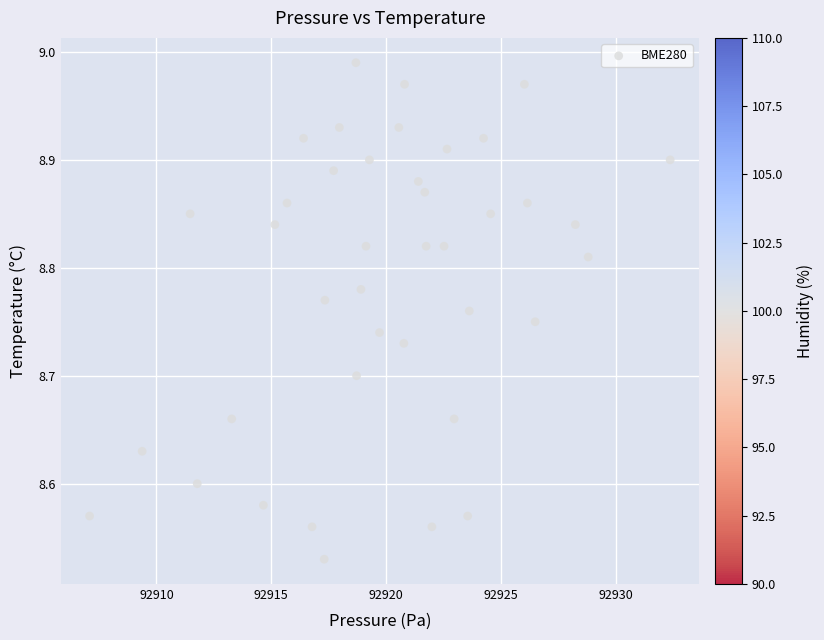

What is the range of X values (max minus min)?

25.3